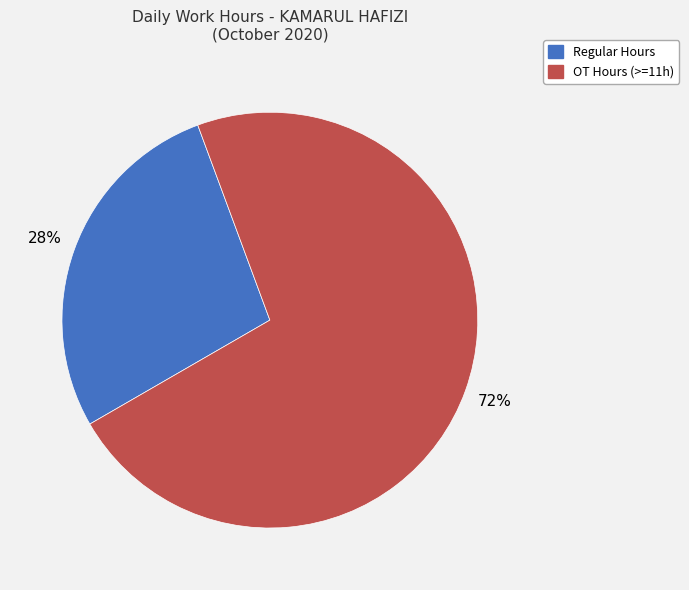

To the nearest percent, what is the average slice percentage?

50%